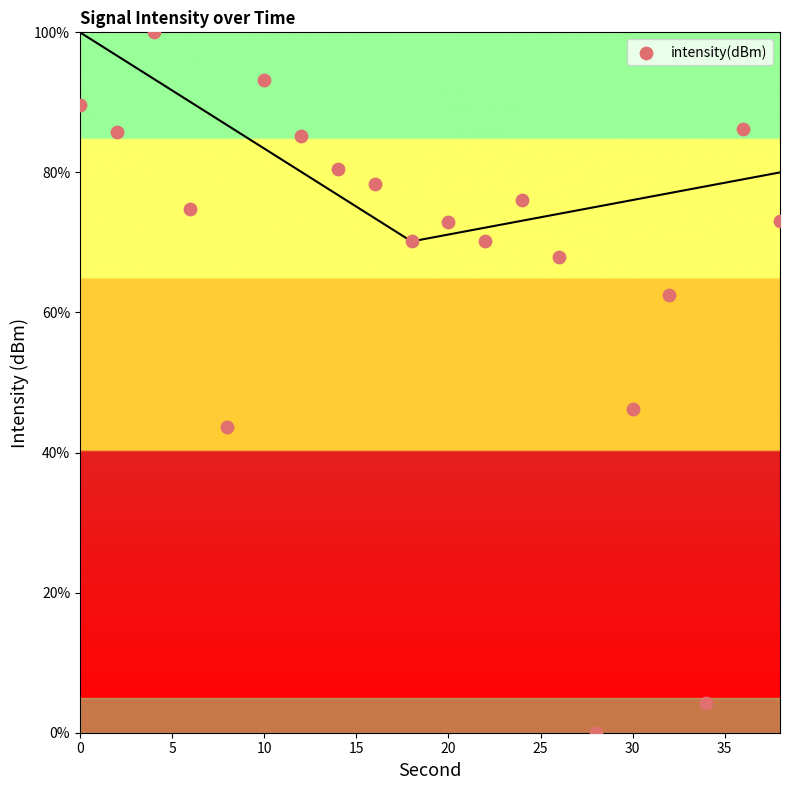

What is the range of X values (max minus min)?

38.0